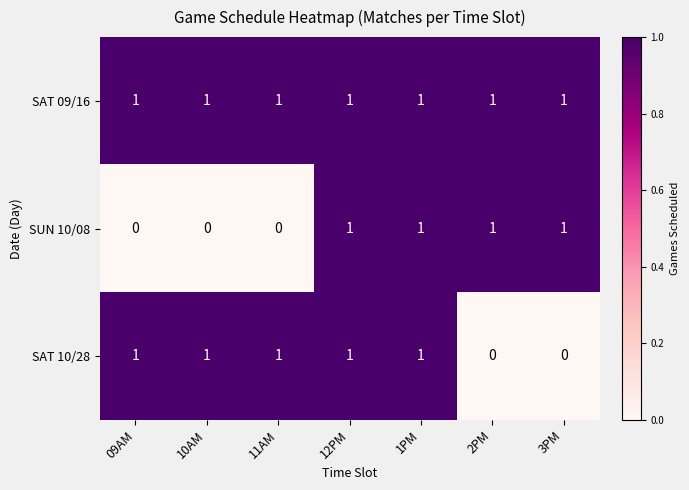

At how many categories does at least one series exceed 0?

7